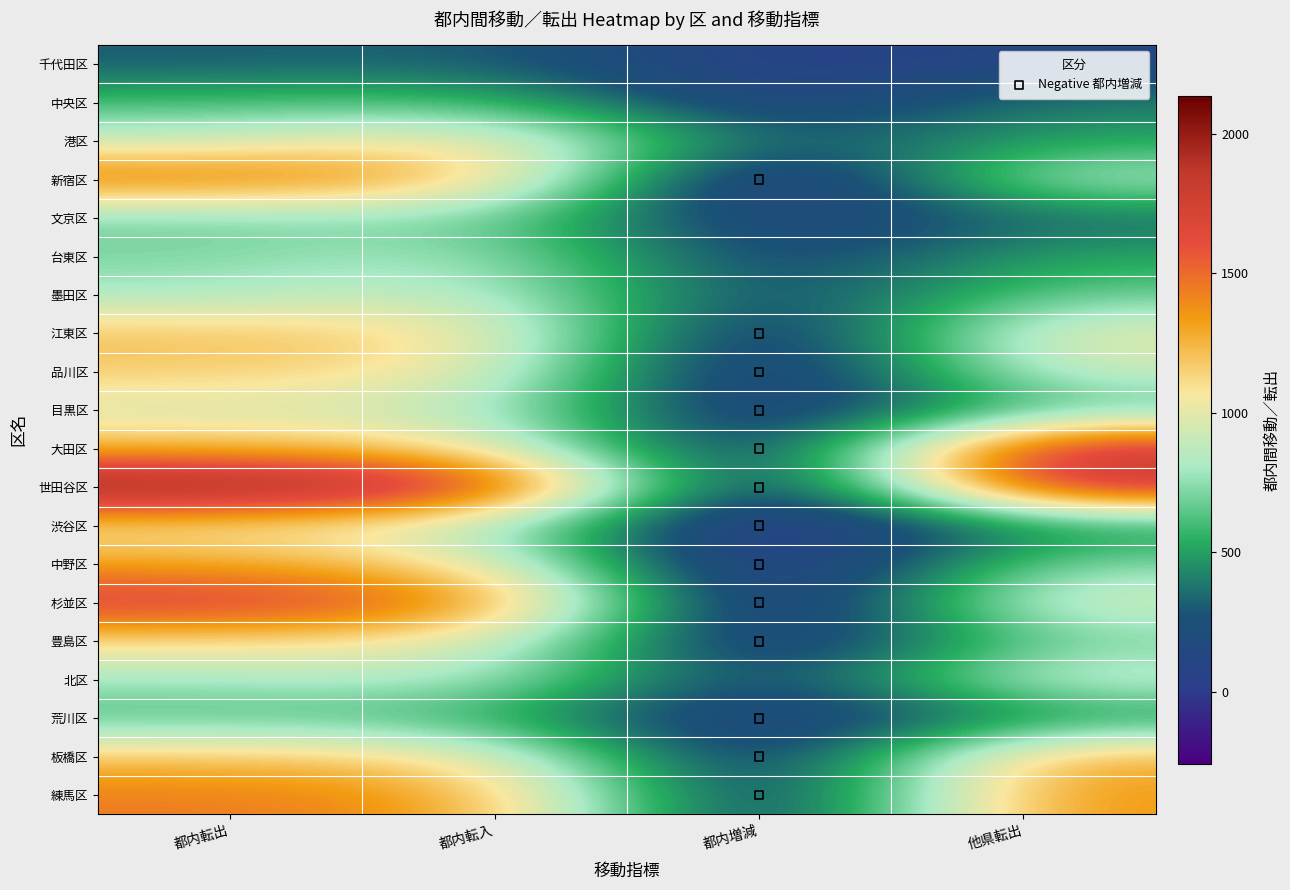

What is the smallest value displayed?

-258